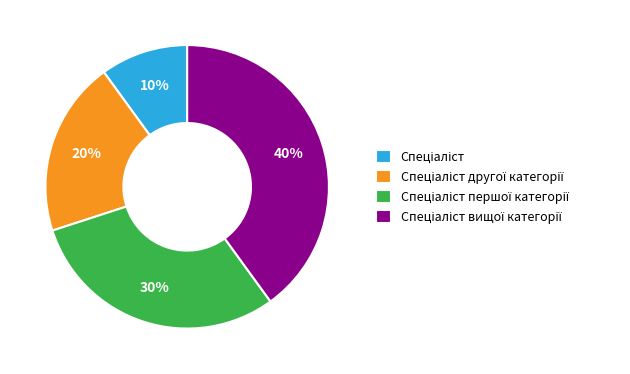

Is there a majority slice in this chart?

No